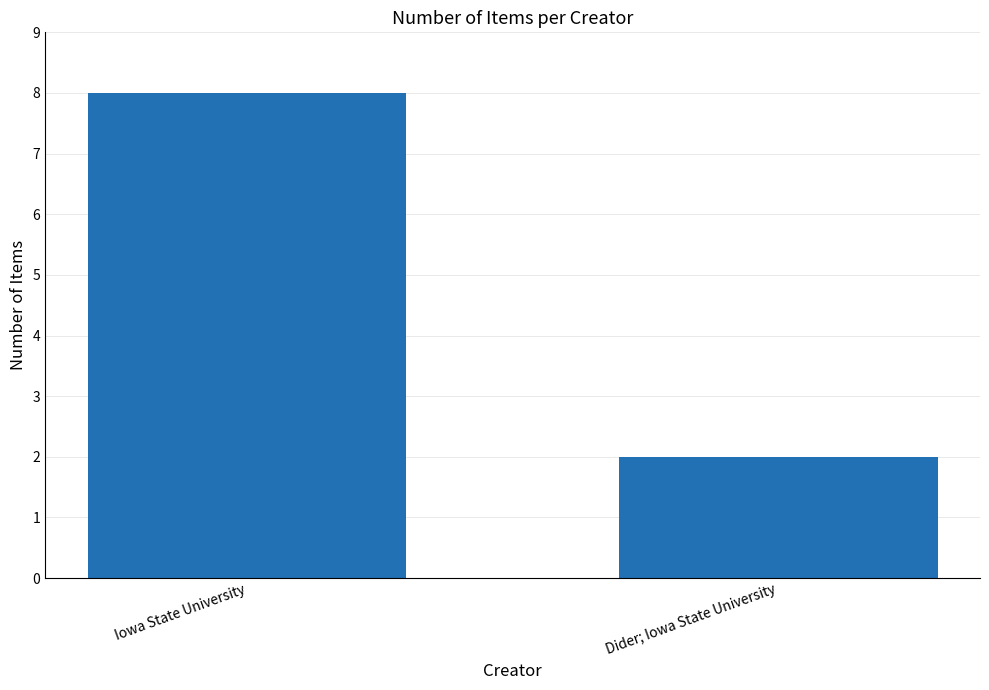

Which label corresponds to the largest value in the chart?

Iowa State University